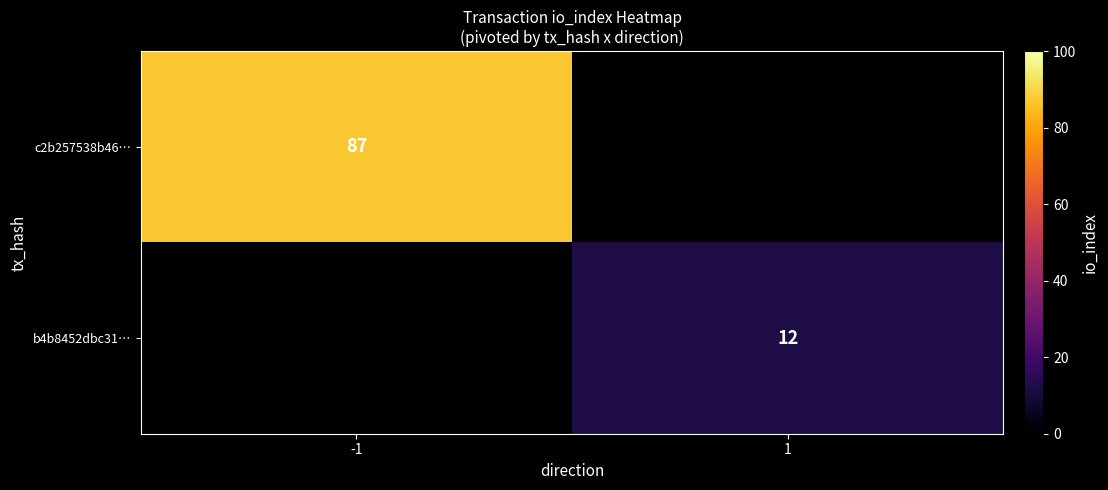

The value of b4b8452dbc31… at 1 is 12. True or false?

True